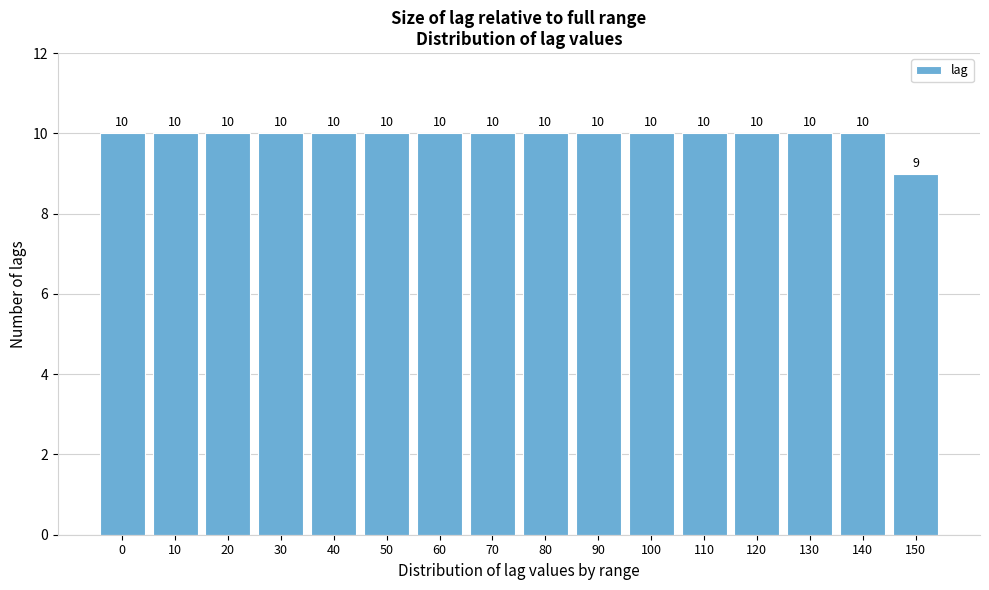

Reading left to right, what are all the values shown in this chart?

0=10	10=10	20=10	30=10	40=10	50=10	60=10	70=10	80=10	90=10	100=10	110=10	120=10	130=10	140=10	150=9